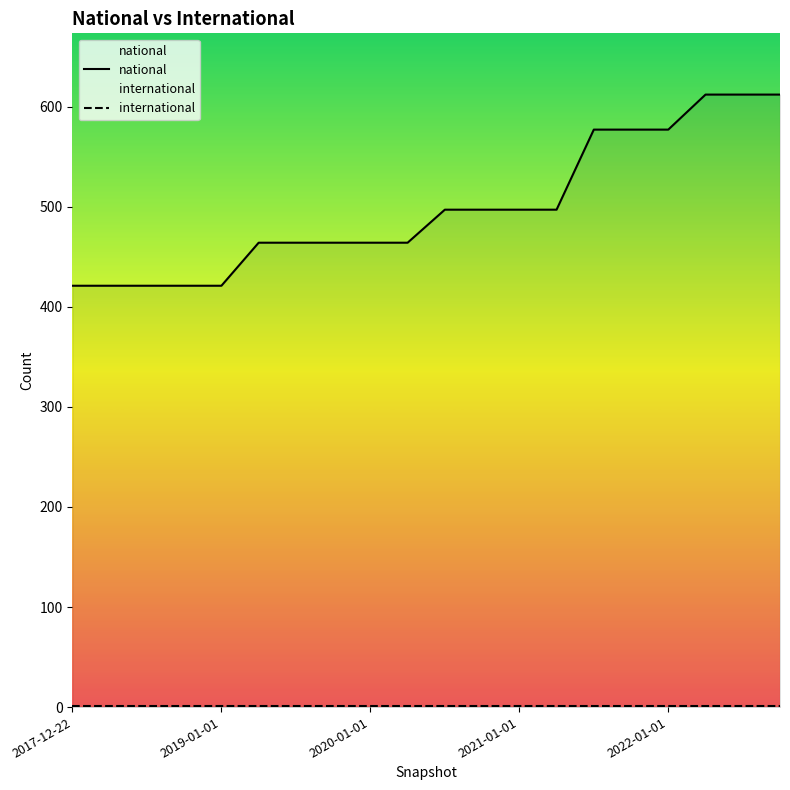

Rank the series at 15 from highest to lowest value.

national, international